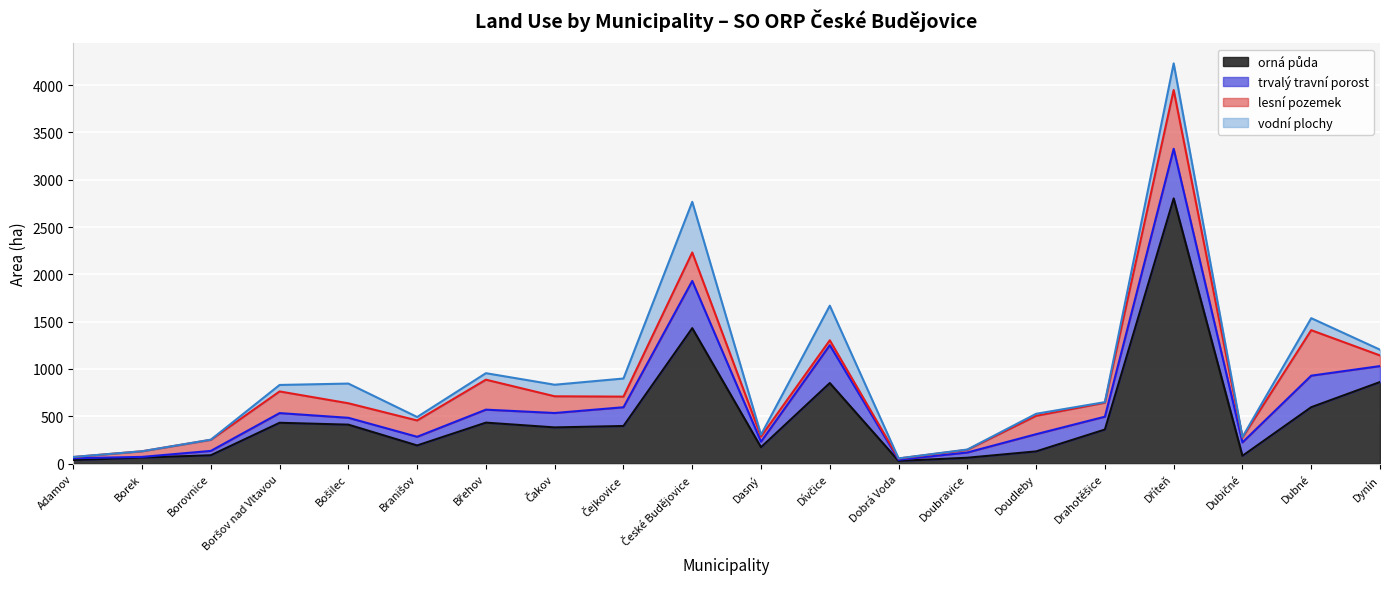

Reading left to right, extract all data points from this chart.

orná půda: 37.9	64.0	88.6	431.7	411.8	192.2	433.1	382.8	397.7	1431.3	173.4	851.6	28.8	62.4	129.4	360.4	2801.8	82.4	596.3	862.2
trvalý travní porost: 19.3	7.3	45.8	102.3	72.4	91.5	137.1	152.1	198.1	499.0	58.7	400.0	12.0	55.4	181.8	135.6	524.6	142.0	333.2	168.4
lesní pozemek: 12.4	59.1	116.9	228.7	153.6	172.4	316.6	176.5	112.0	300.8	54.5	51.4	13.2	28.0	194.0	147.8	620.8	51.1	480.5	112.4
vodní plochy: 1.0	0.6	1.8	68.5	208.1	36.5	68.7	122.1	191.5	534.8	18.9	366.0	1.5	3.4	21.5	5.9	281.4	5.8	127.0	60.9